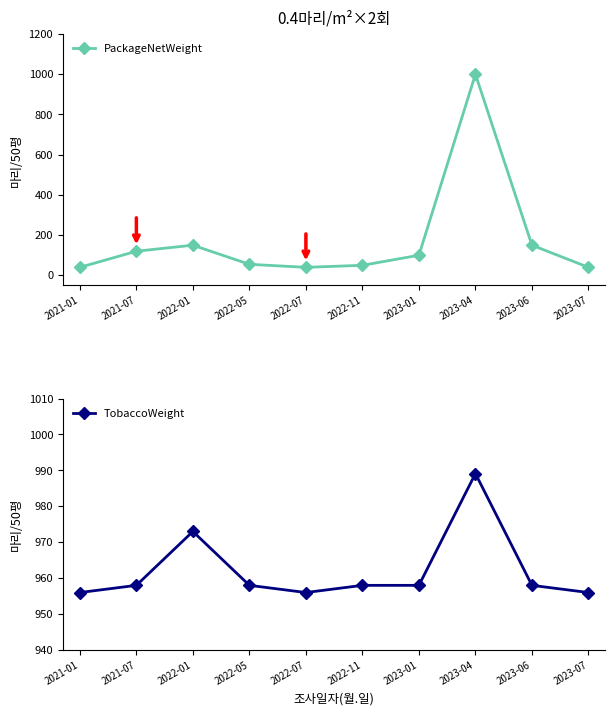

At which category is the sum across all series the highest?

2023-04